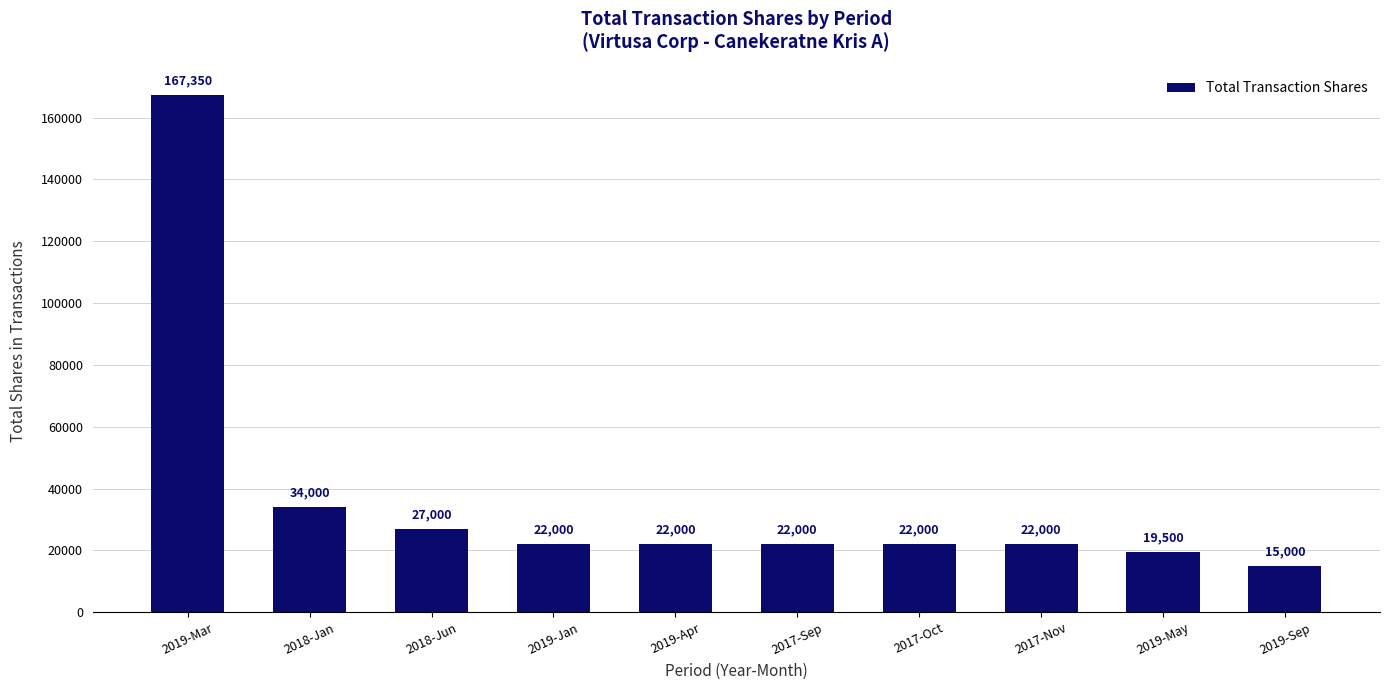

Are the bars horizontal?

No